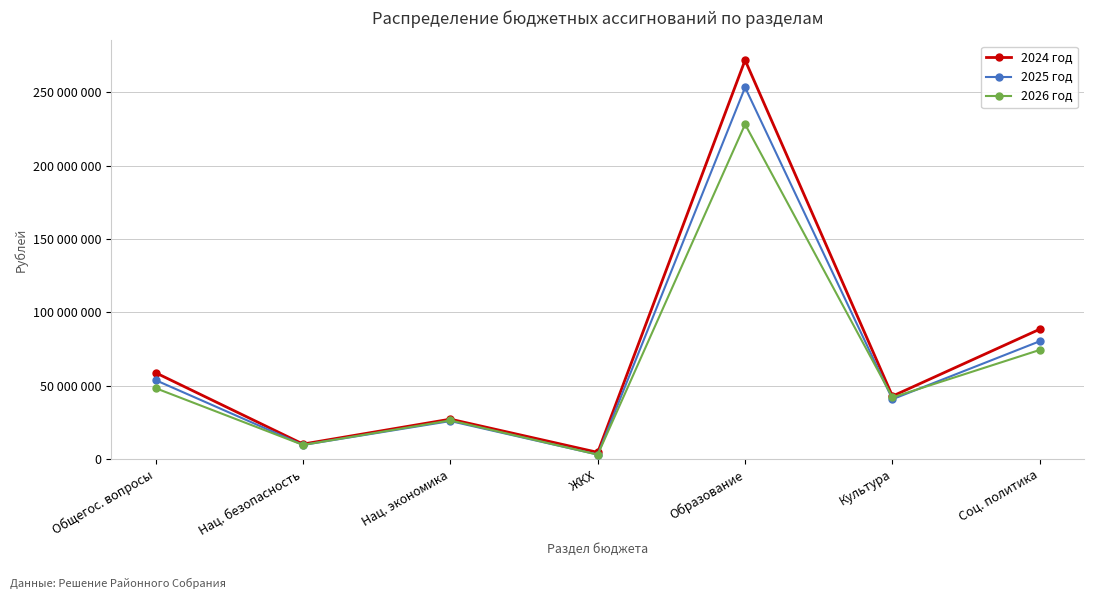

Rank the series by their average value, from lowest to highest.

2026 год, 2025 год, 2024 год